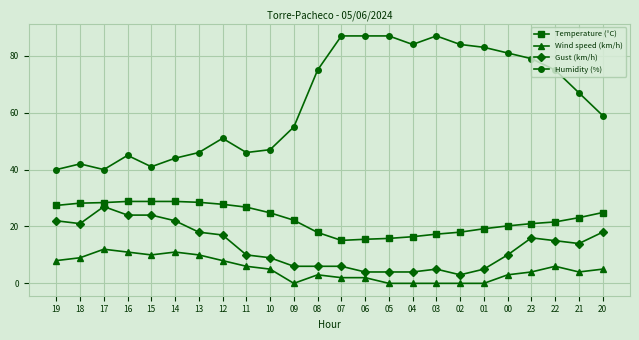

At how many categories does at least one series exceed 12?

24